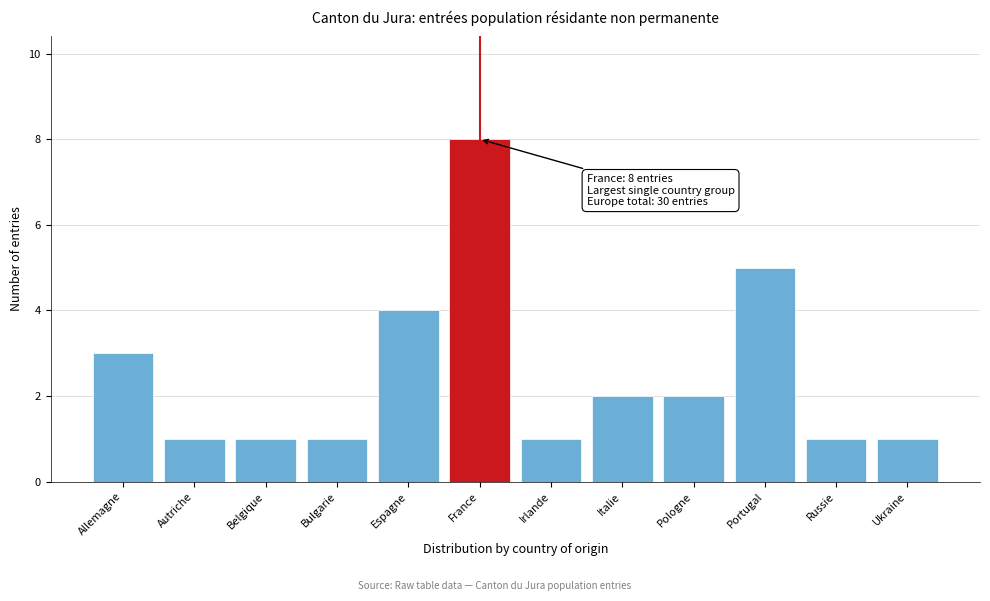

Reading right to left, what are all the values shown in this chart?

1	1	5	2	2	1	8	4	1	1	1	3